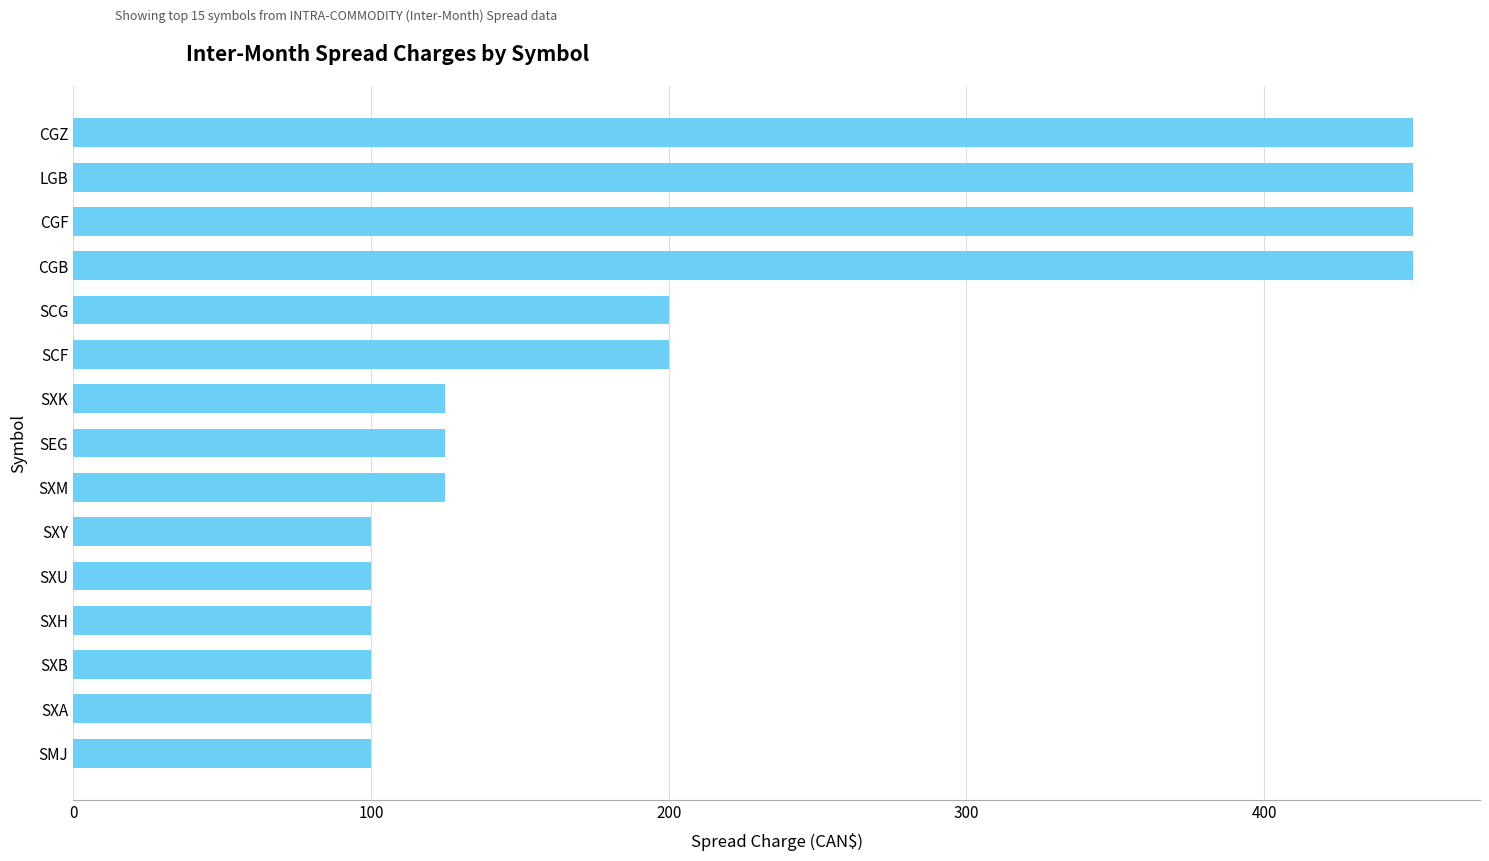

What is the difference between the maximum and minimum values?

350